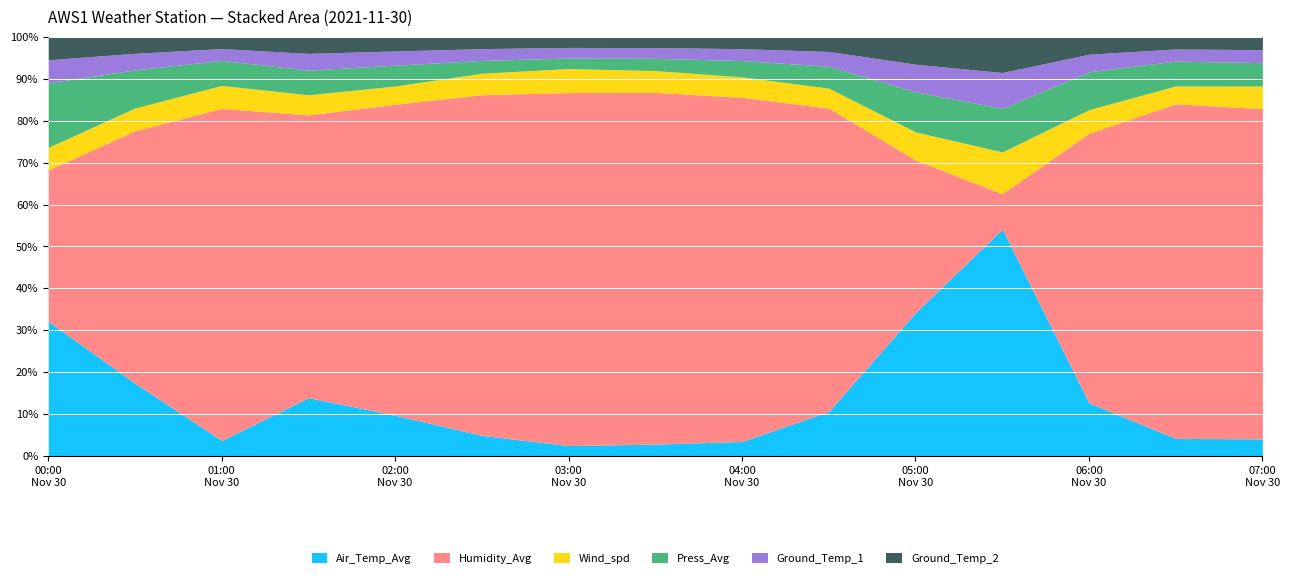

What is the label of the 12th point from the right?

2021-11-30 01:30